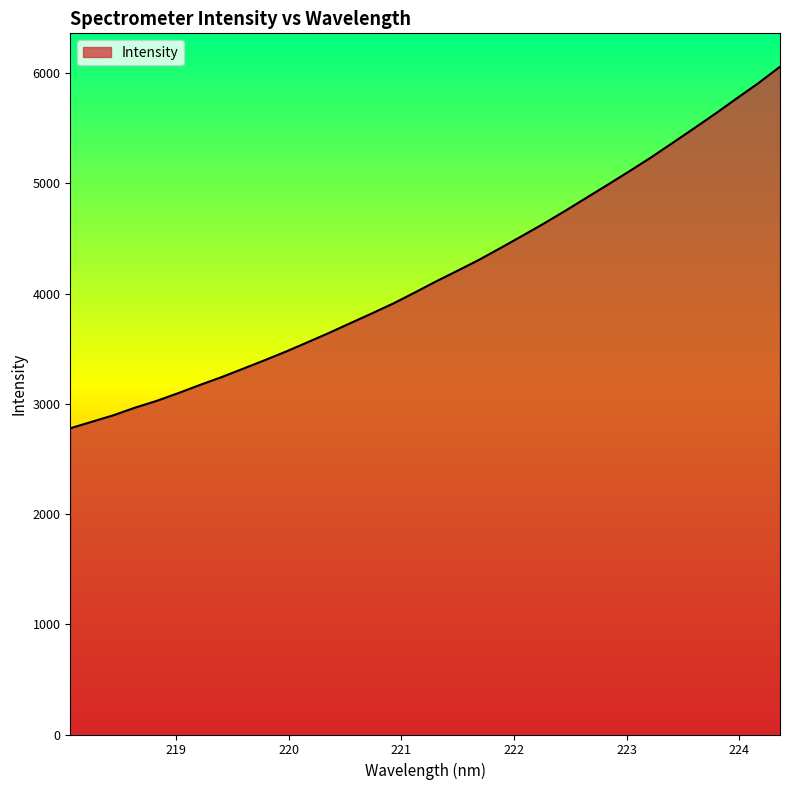

What is the greatest value displayed?

6059.2